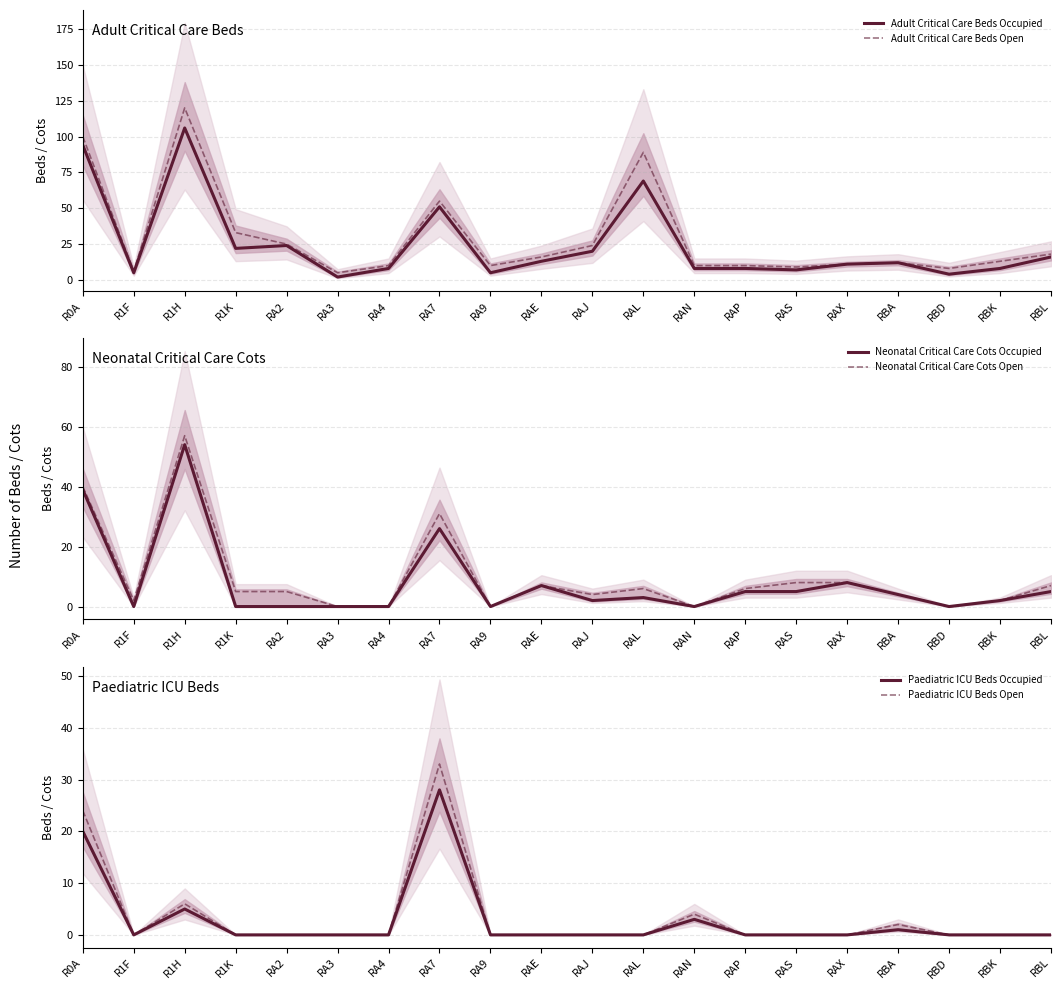

True or false: Paediatric ICU Beds Occupied and Paediatric ICU Beds Open cross at least once.

False